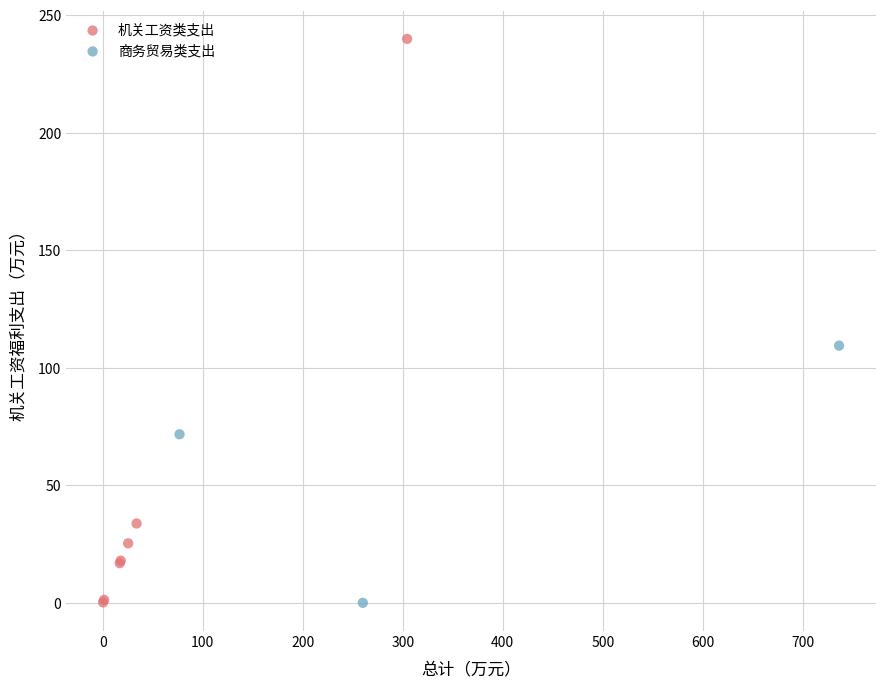

Which series reaches the maximum Y coordinate?

机关工资类支出